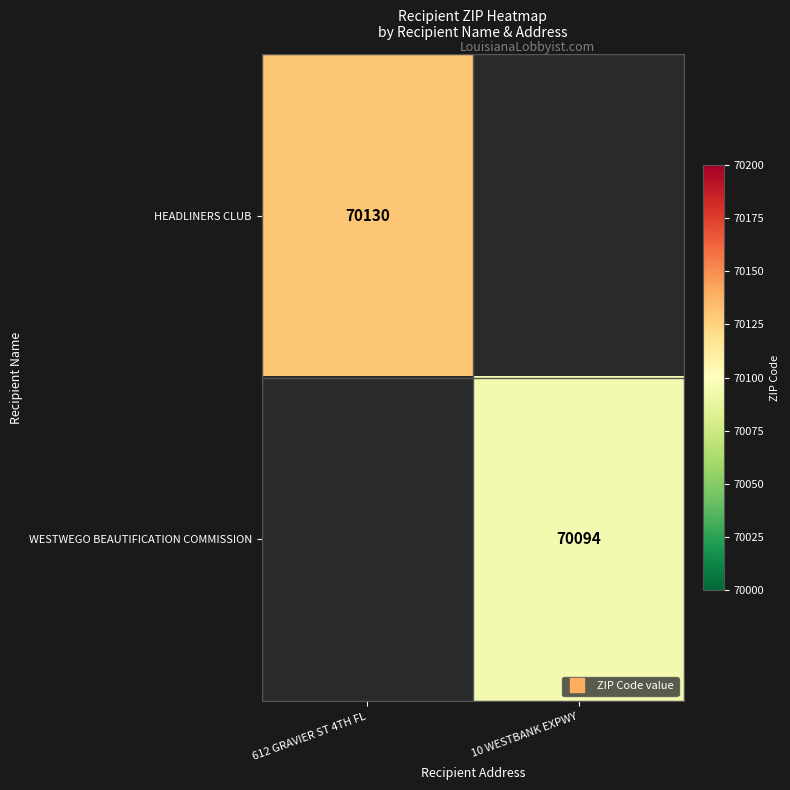

What is the highest value of the HEADLINERS CLUB series?

70130.0